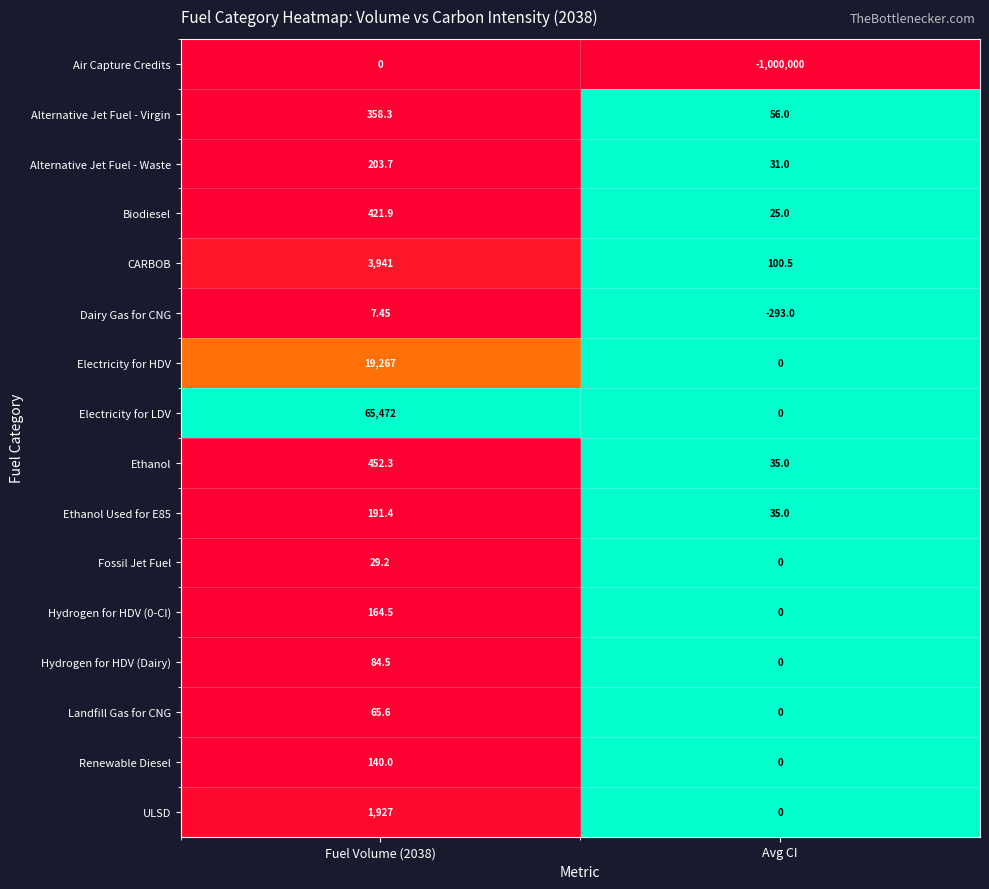

Which label corresponds to the smallest value in the chart?

Avg CI